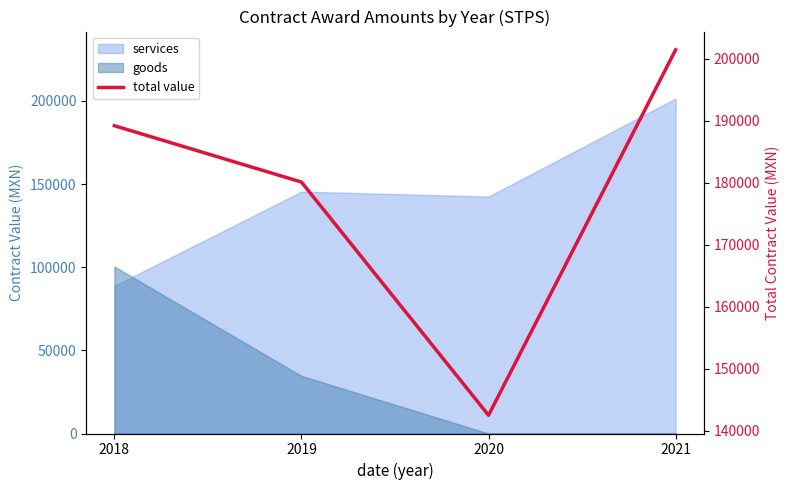

Where does the data first go above 189181?

2018